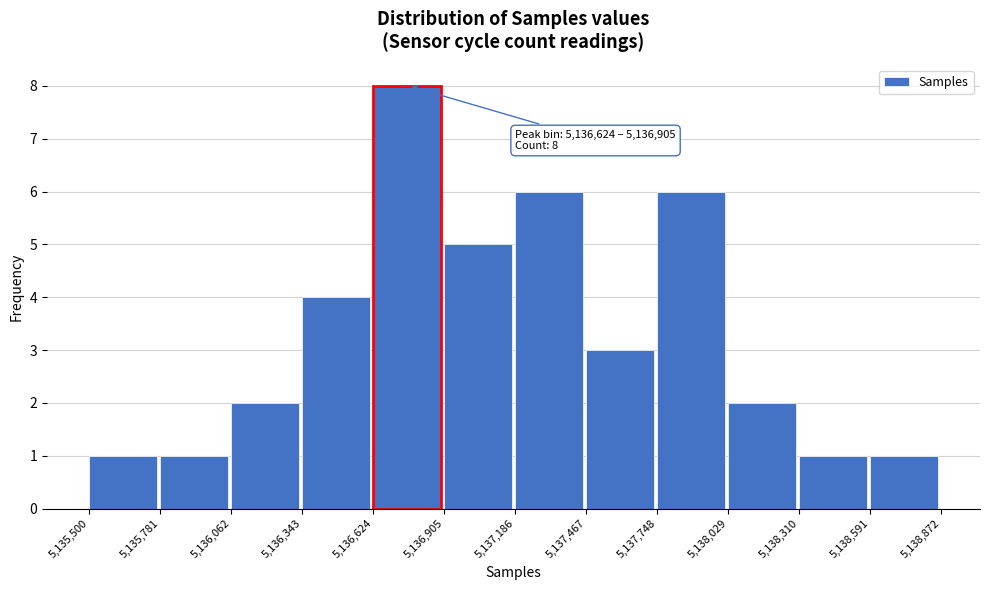

Over which range of the x-axis is the bar tallest?

5,136,624 to 5,136,905